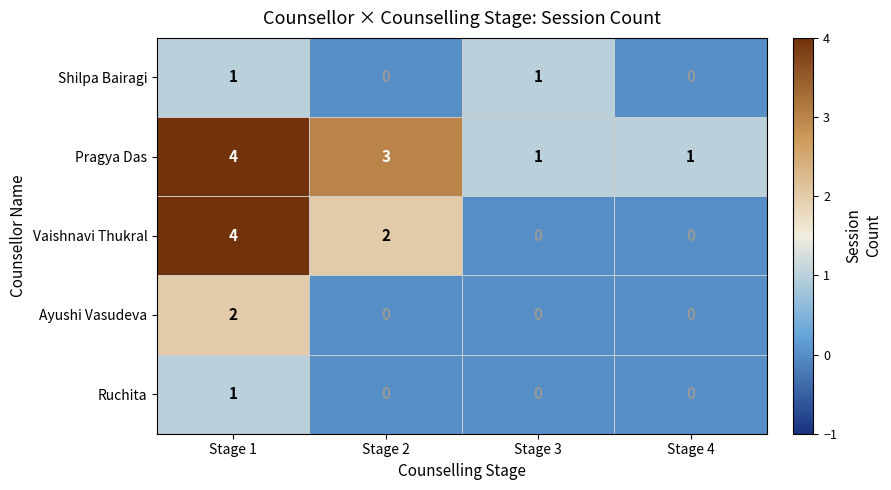

Which series has the largest range (max minus min)?

Vaishnavi Thukral